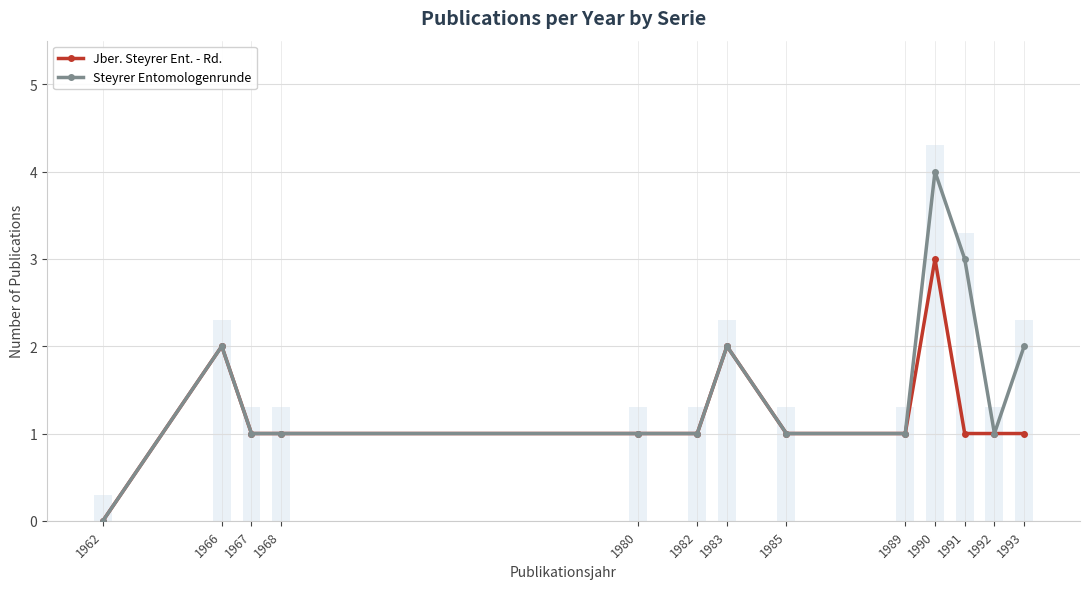

Reading left to right, extract all data points from this chart.

Jber. Steyrer Ent. - Rd.: 1962=0	1966=2	1967=1	1968=1	1980=1	1982=1	1983=2	1985=1	1989=1	1990=3	1991=1	1992=1	1993=1
Steyrer Entomologenrunde: 1962=0	1966=2	1967=1	1968=1	1980=1	1982=1	1983=2	1985=1	1989=1	1990=4	1991=3	1992=1	1993=2